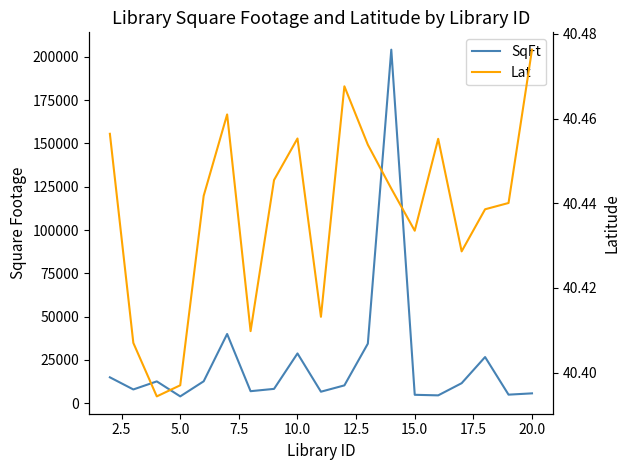

Reading left to right, extract all data points from this chart.

SqFt: 15005.0	8000.0	12651.0	4000.0	12709.0	40000.0	7000.0	8333.0	28776.0	6700.0	10345.0	34425.0	204048.0	4915.0	4591.0	11610.0	26706.0	5000.0	5745.0
Lat: 40.5	40.4	40.4	40.4	40.4	40.5	40.4	40.4	40.5	40.4	40.5	40.5	40.4	40.4	40.5	40.4	40.4	40.4	40.5